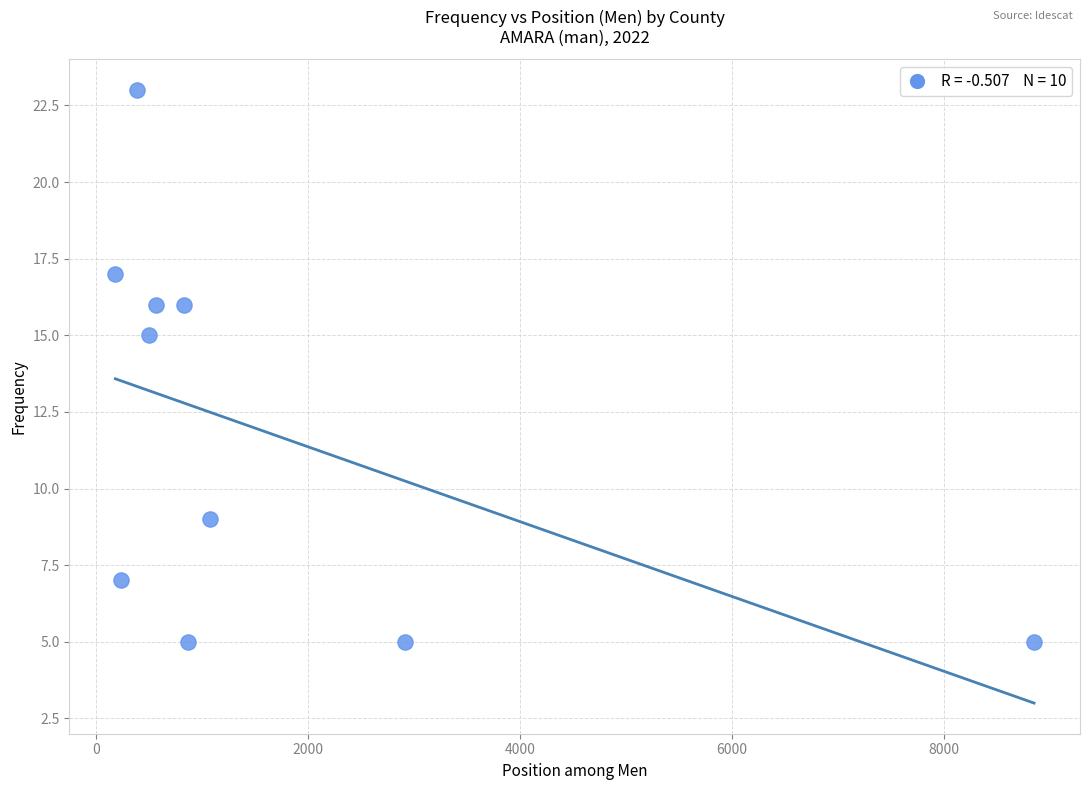

What Y value in the scatter plot is closest to 14?

15